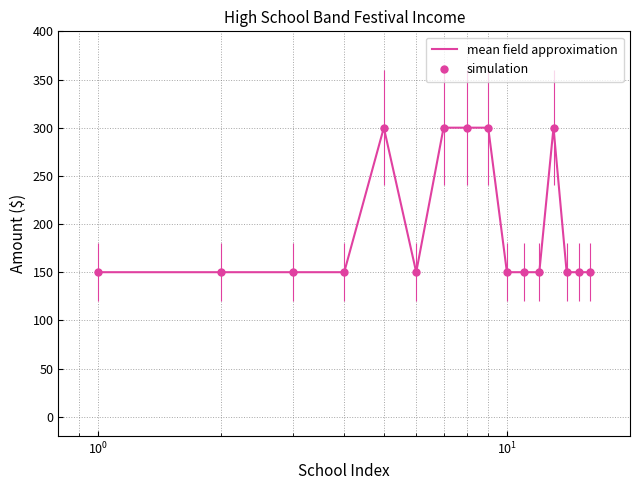

True or false: simulation and mean field approximation cross at least once.

False